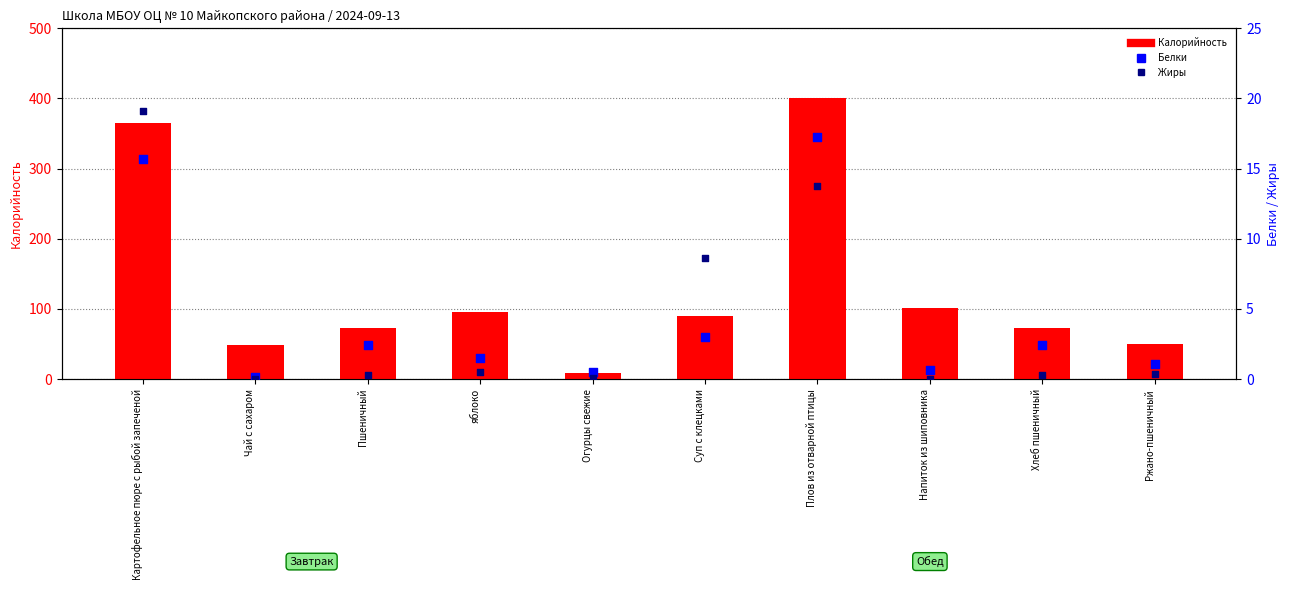

Which series has the largest total across all categories?

Калорийность